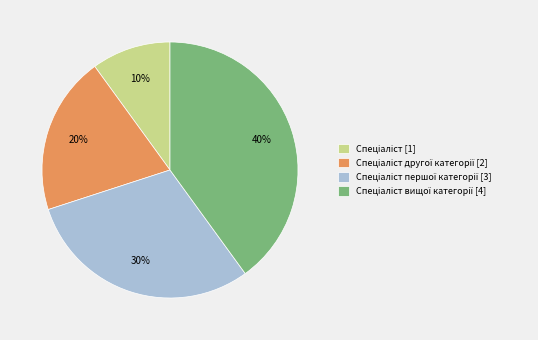

Does any single category account for the majority?

No